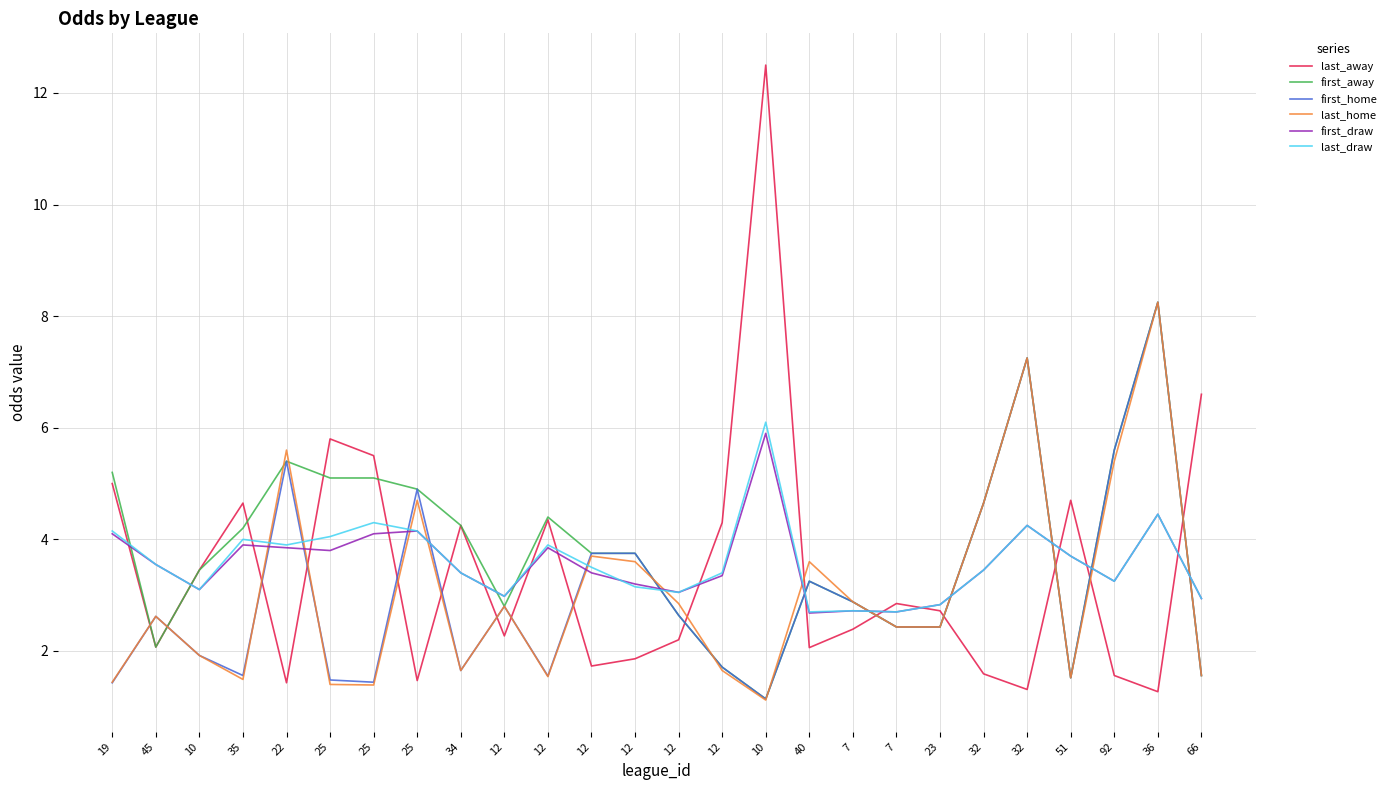

True or false: first_home has more than 1 interior local peaks.

True